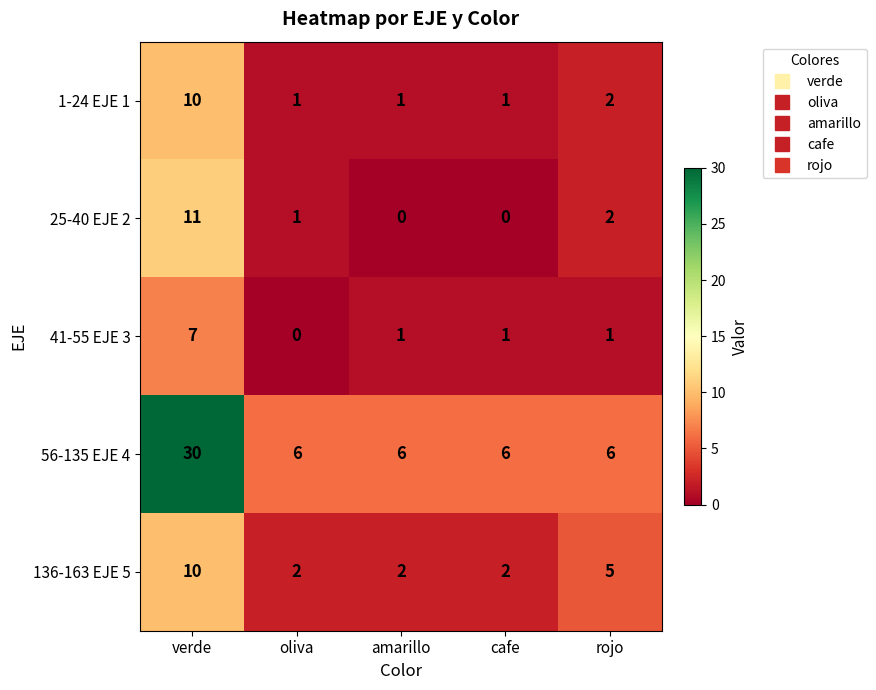

Reading left to right, what are all the values shown in this chart?

1-24 EJE 1: verde=10	oliva=1	amarillo=1	cafe=1	rojo=2
25-40 EJE 2: verde=11	oliva=1	amarillo=0	cafe=0	rojo=2
41-55 EJE 3: verde=7	oliva=0	amarillo=1	cafe=1	rojo=1
56-135 EJE 4: verde=30	oliva=6	amarillo=6	cafe=6	rojo=6
136-163 EJE 5: verde=10	oliva=2	amarillo=2	cafe=2	rojo=5